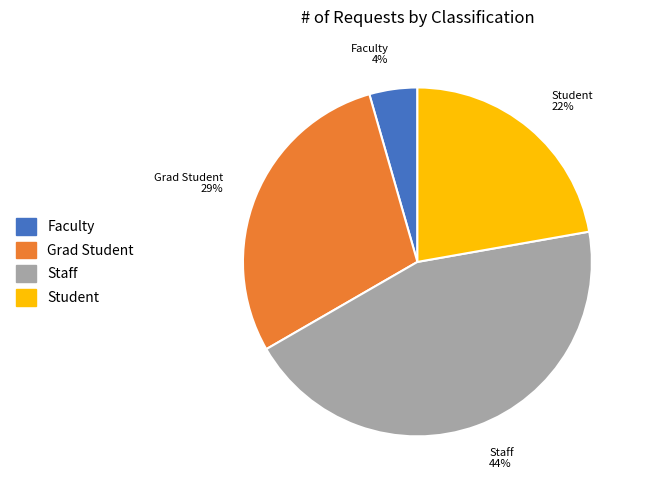

To the nearest percent, what is the difference between the largest and smallest slice percentages?

40%